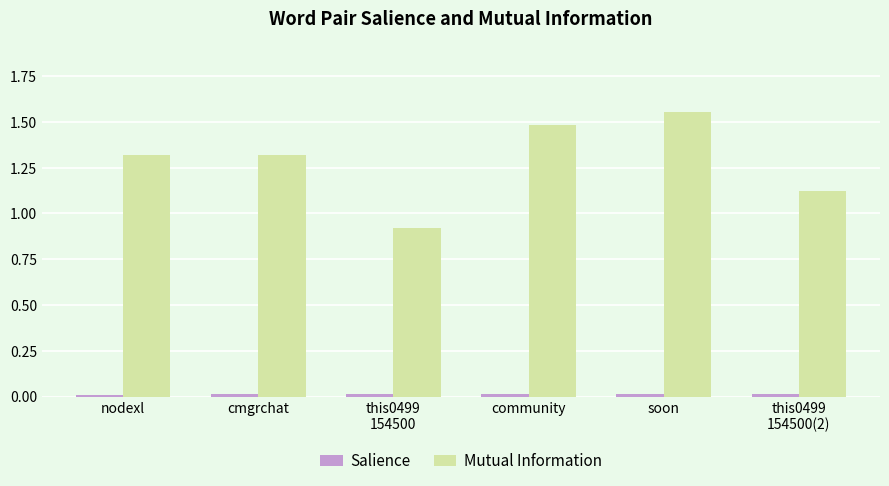

Count the number of data series in this chart.

2